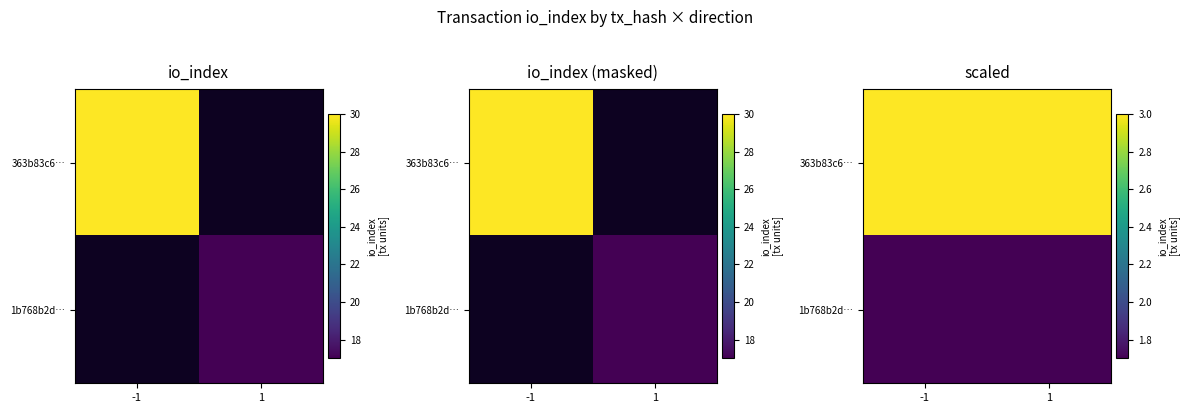

Rank the series by their average value, from highest to lowest.

363b83c6…, 1b768b2d…